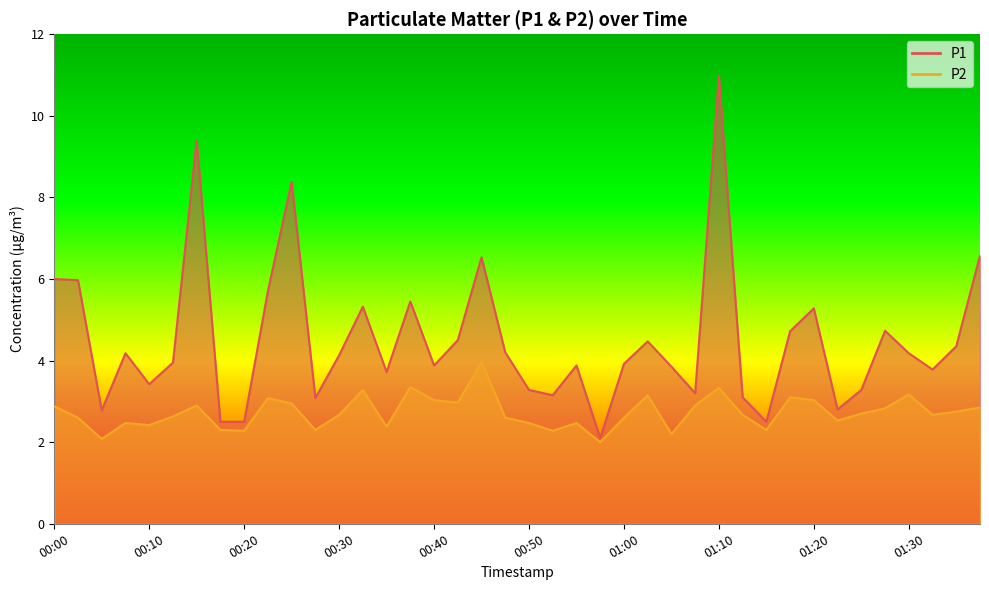

What value does the P1 series have at 01:17?

4.7